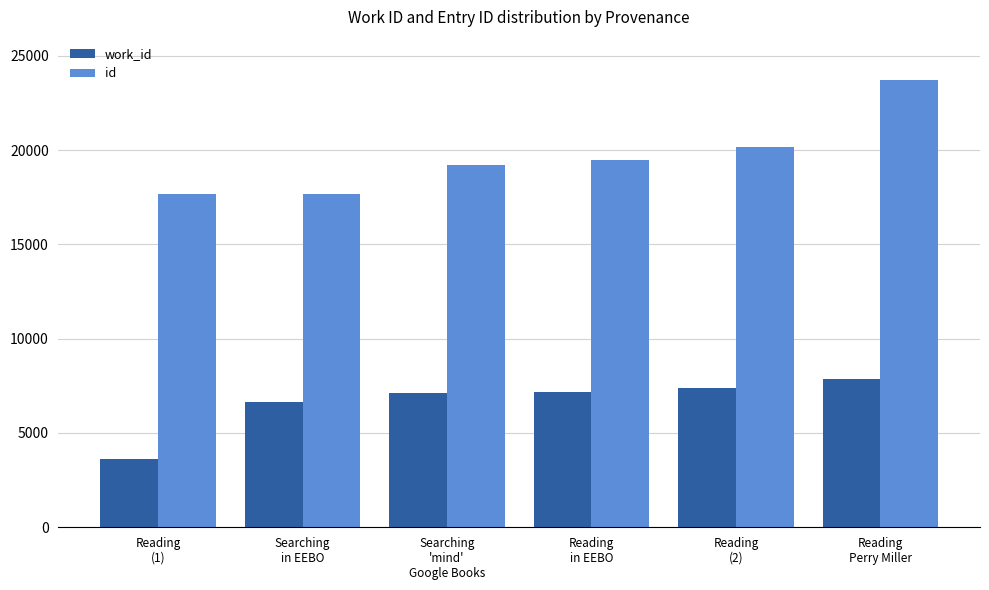

Which series has the largest total across all categories?

id